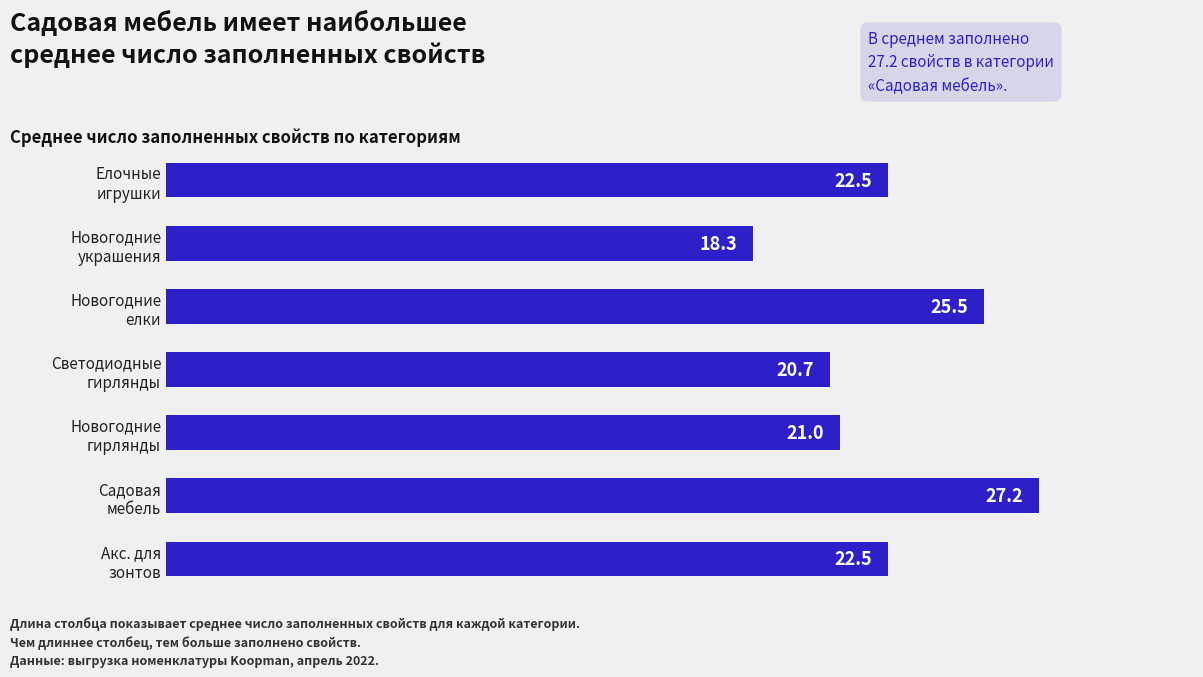

Reading top to bottom, list all the values displayed in this chart.

22.5	18.3	25.5	20.7	21.0	27.2	22.5